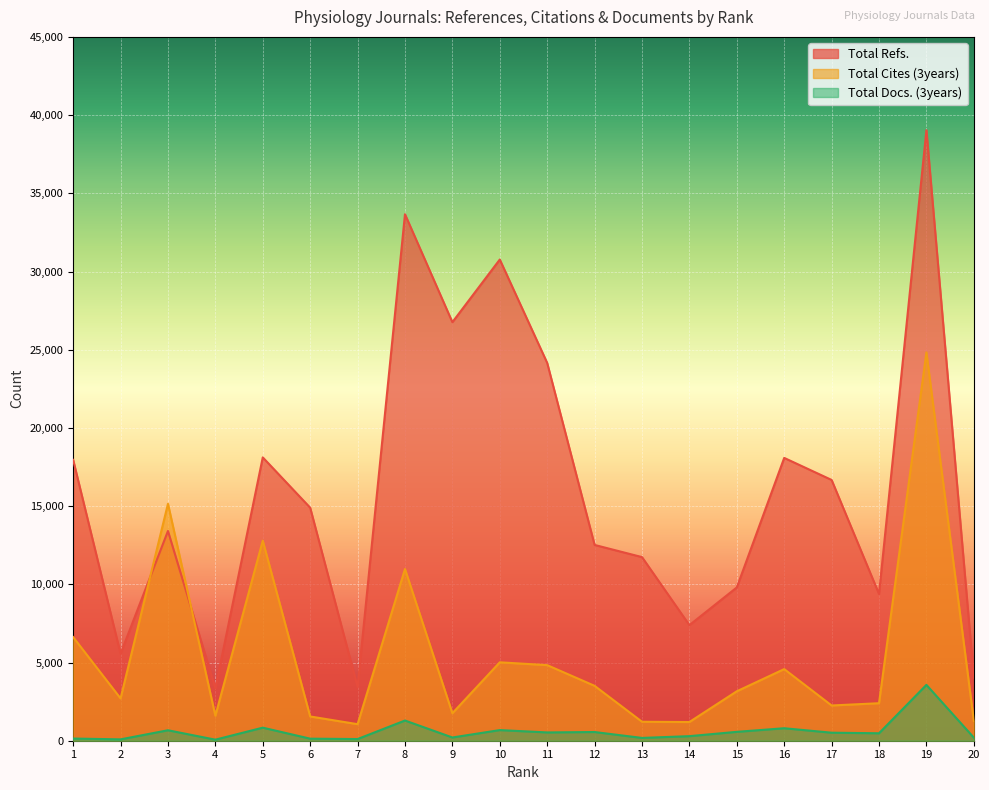

What is the value of the Total Cites (3years) point at the 13th from the left?

1213